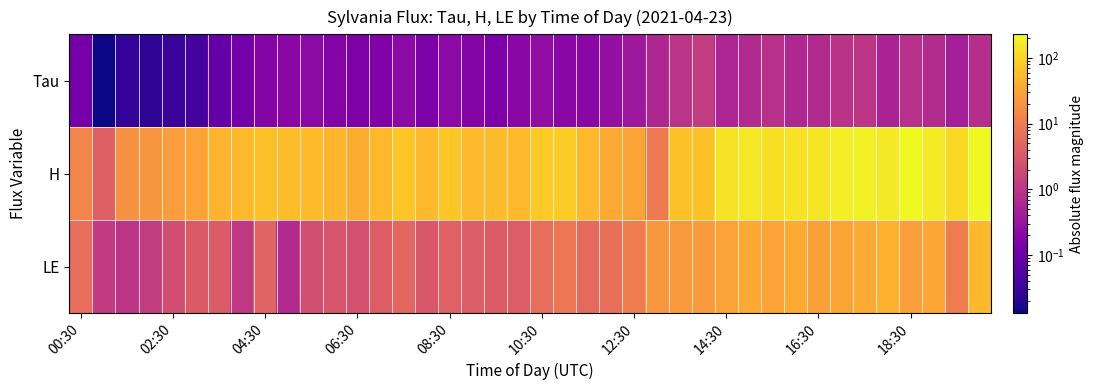

At how many categories does at least one series exceed 55?

20